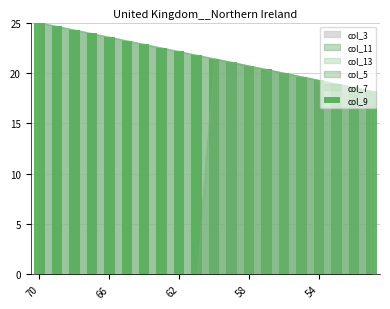

What is the difference between the maximum and second lowest values?

6.4